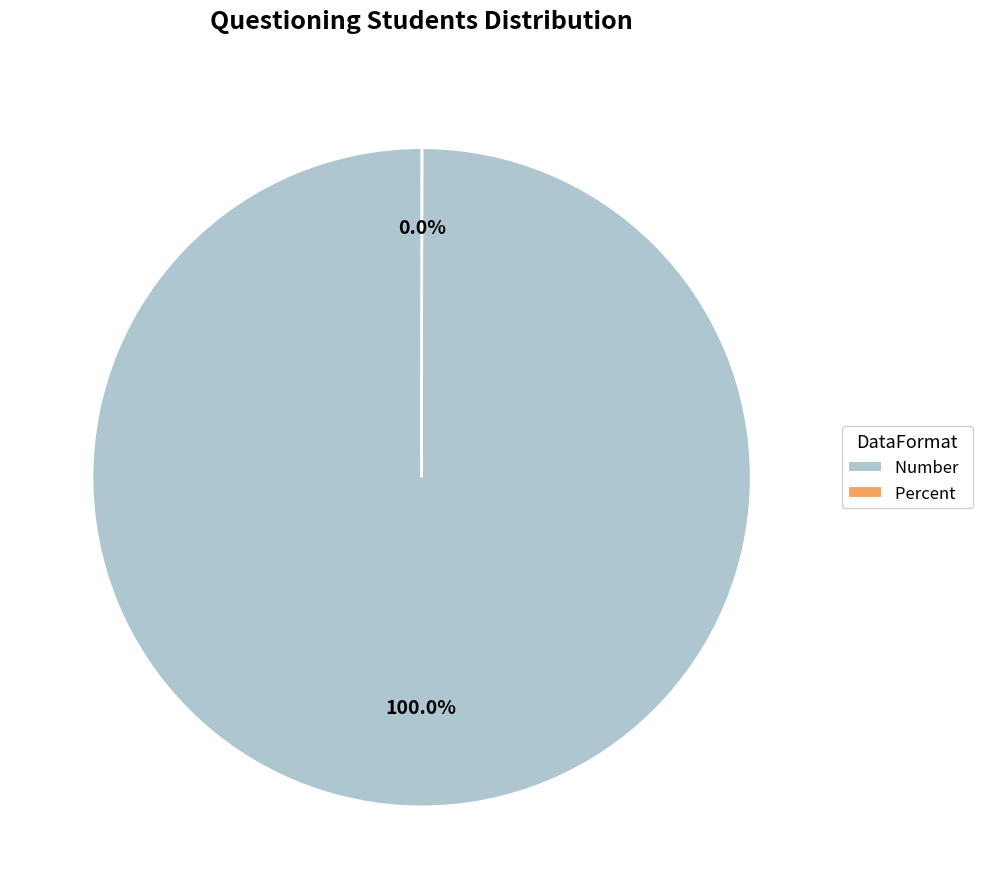

Which category has the biggest portion of the pie?

Number